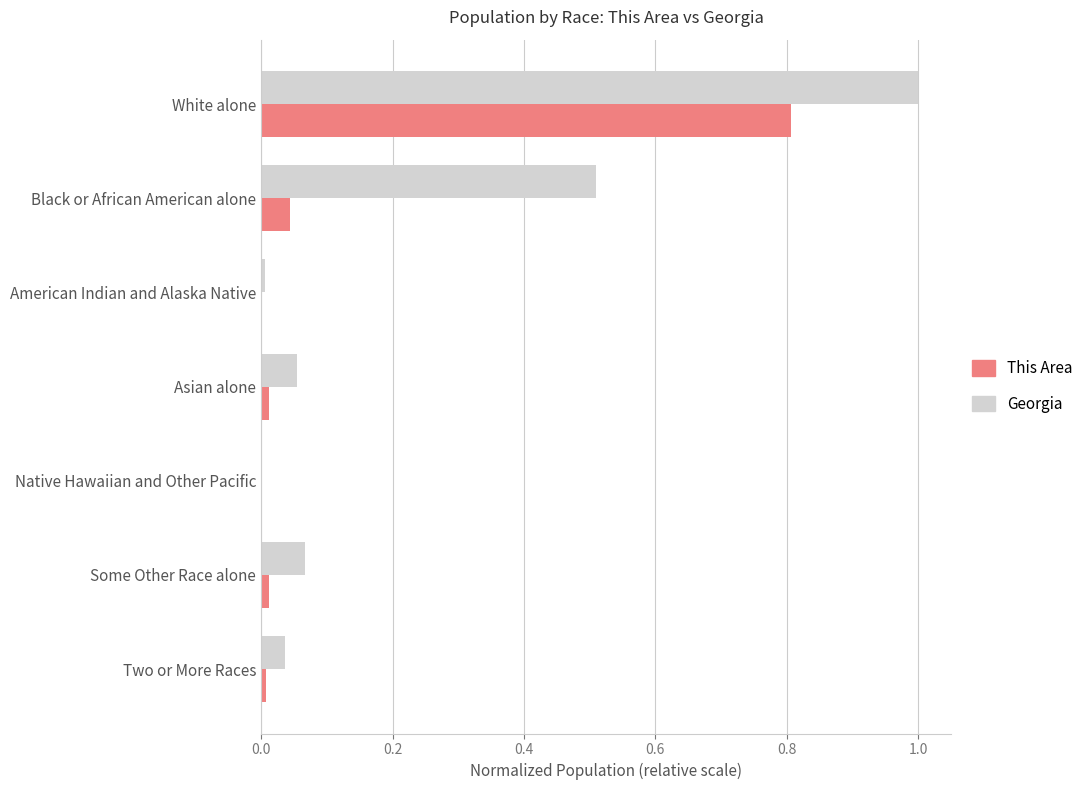

Is the value of Georgia at Black or African American alone greater than the value of This Area at Two or More Races?

Yes